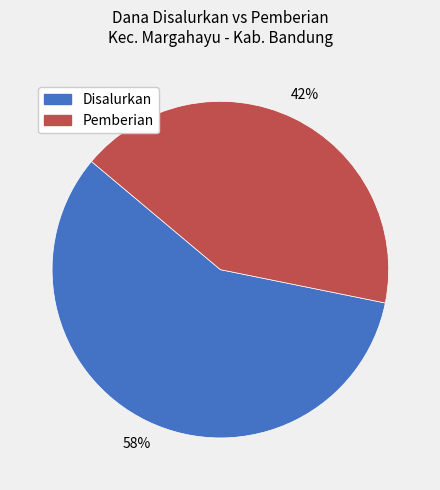

Is there a majority slice in this chart?

Yes